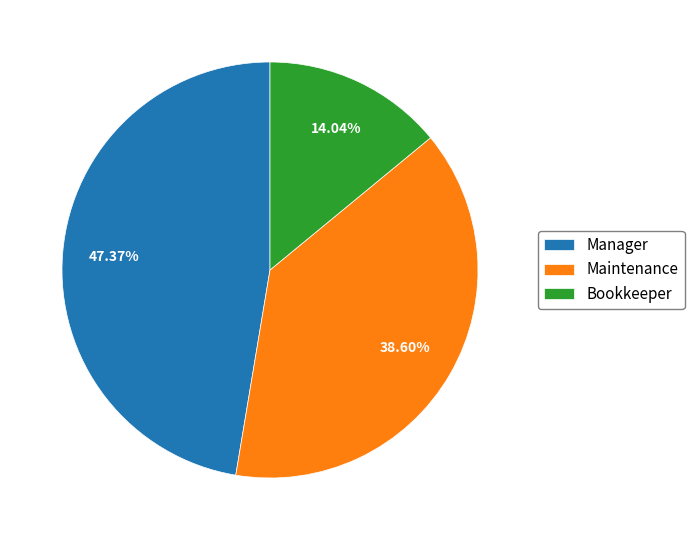

What is the largest slice in the pie chart?

Manager